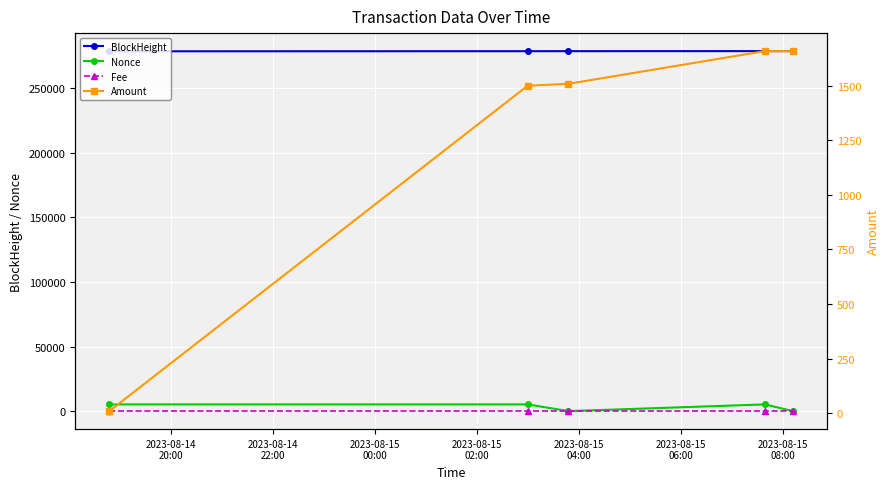

Which category has the lowest value in the BlockHeight series?

2023-08-14
20:00